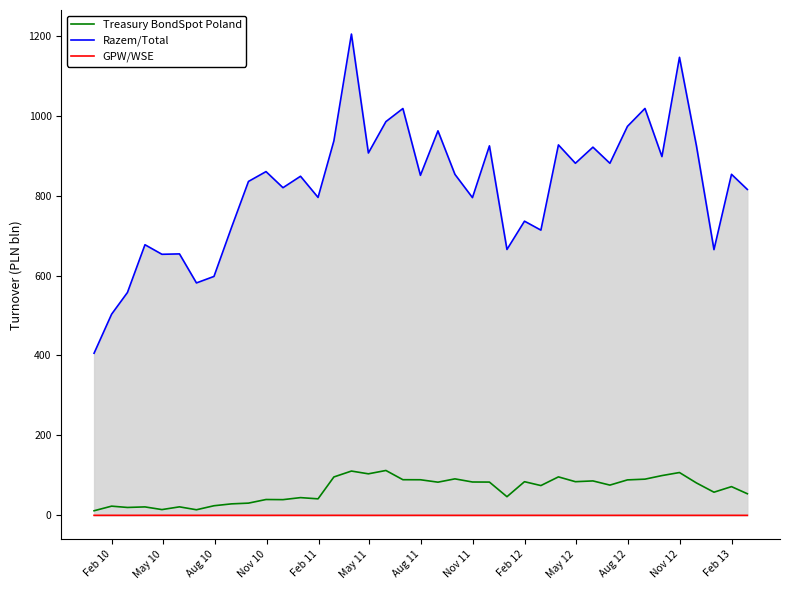

Rank the series by their maximum value, from highest to lowest.

Razem/Total, Treasury BondSpot Poland, GPW/WSE